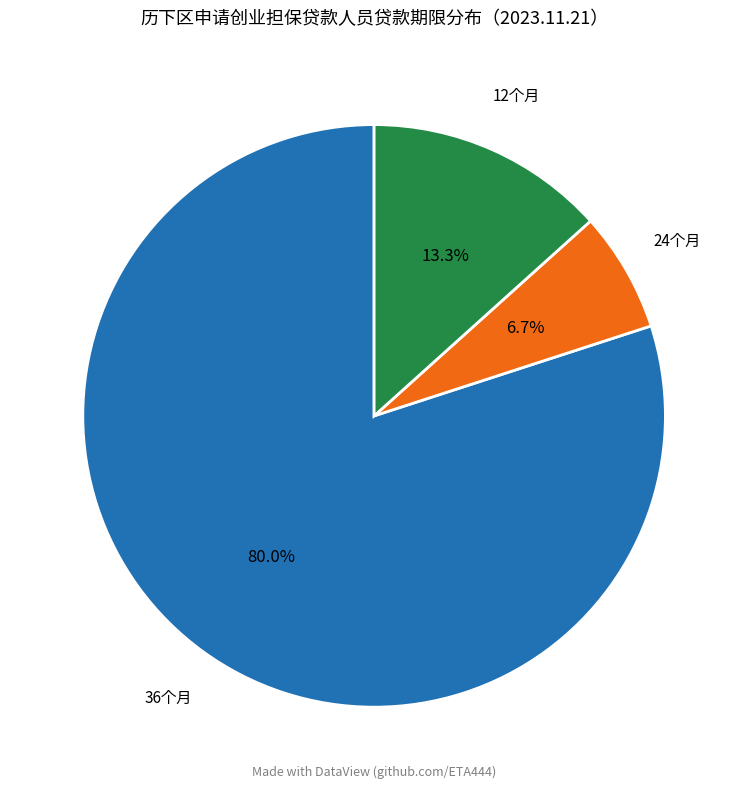

Is there a majority slice in this chart?

Yes